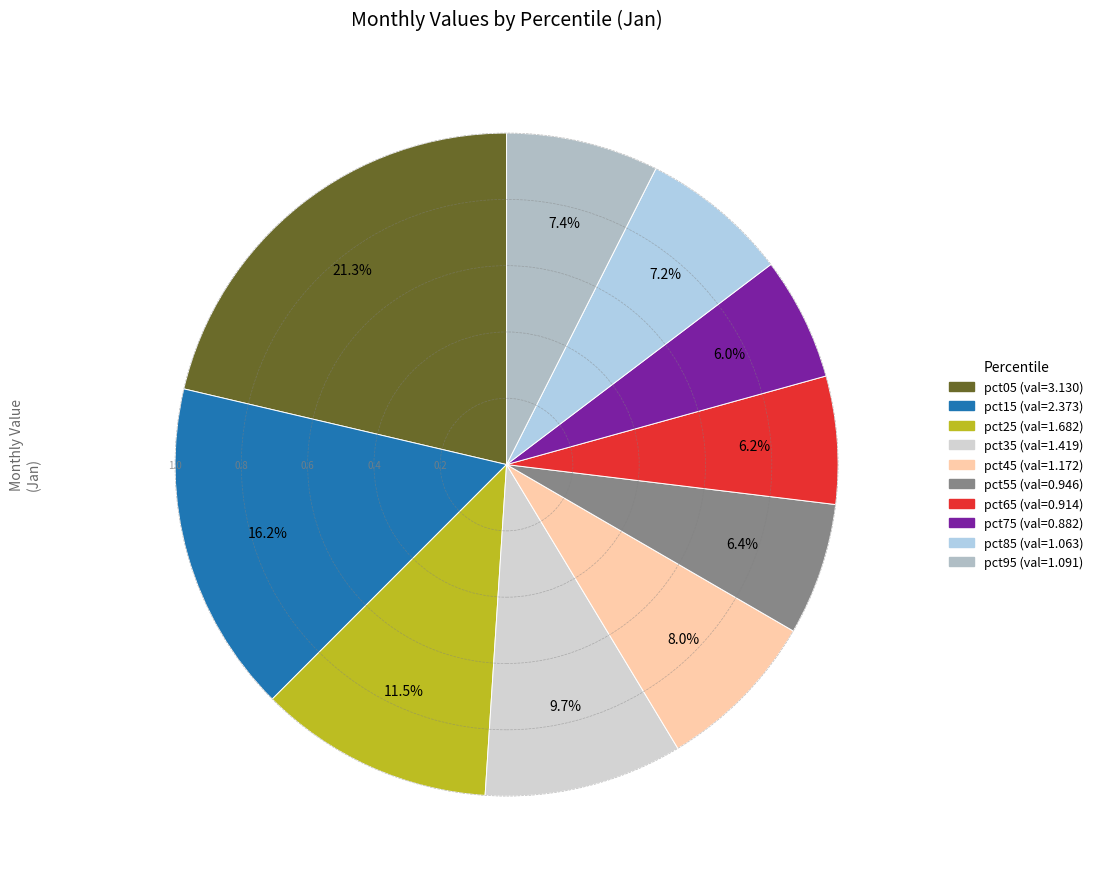

What is the change in value from pct75 to pct95?

+0.2